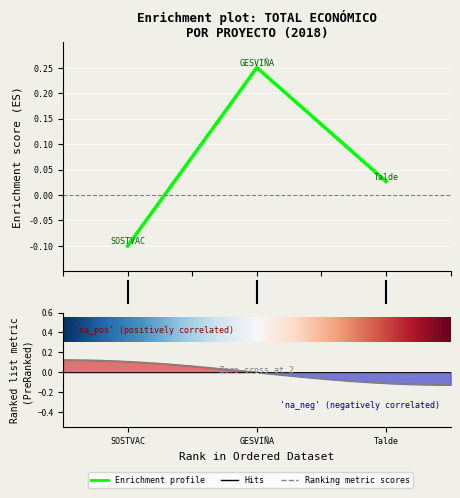

Is this an area chart (filled region under the line)?

No